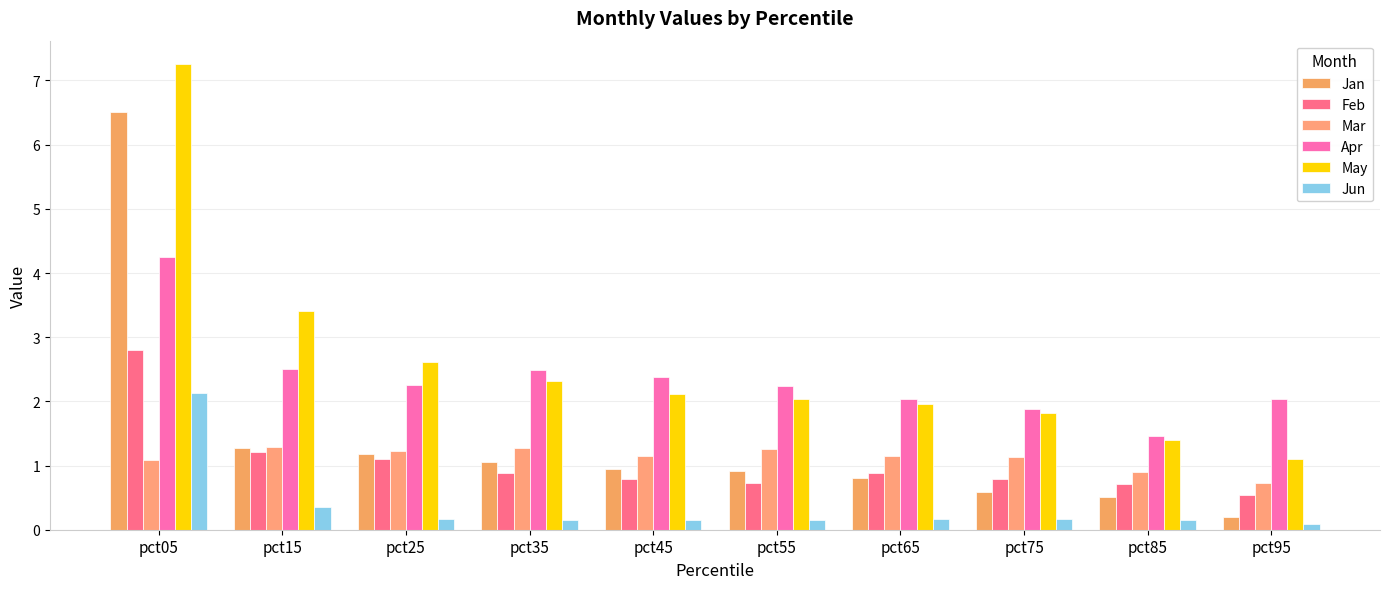

What is the maximum value for Apr?

4.3